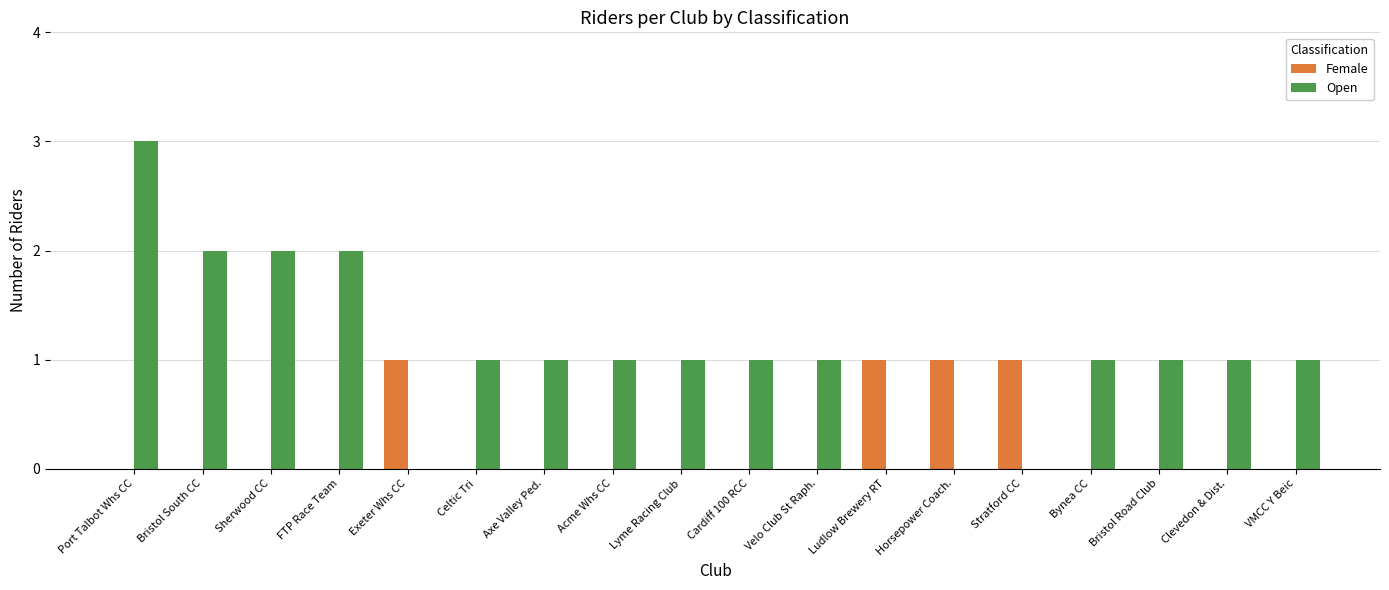

Count the number of categories in the chart.

18